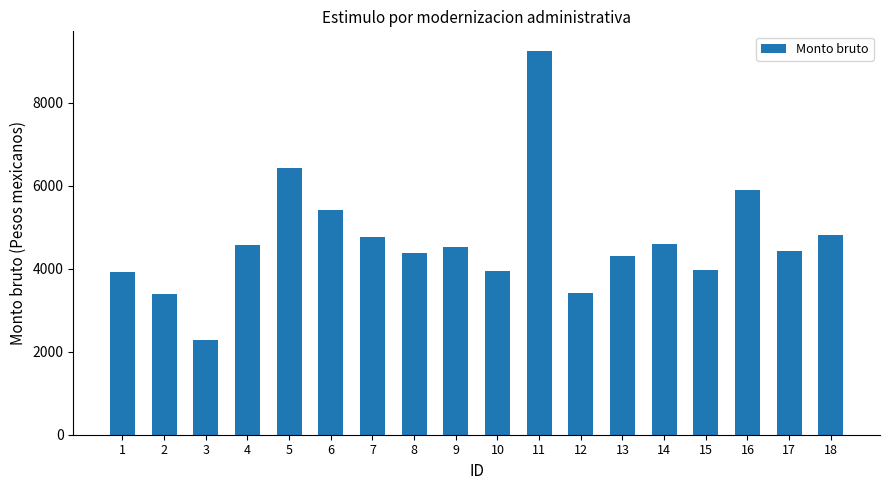

The value at 6 is 9218.1. True or false?

False